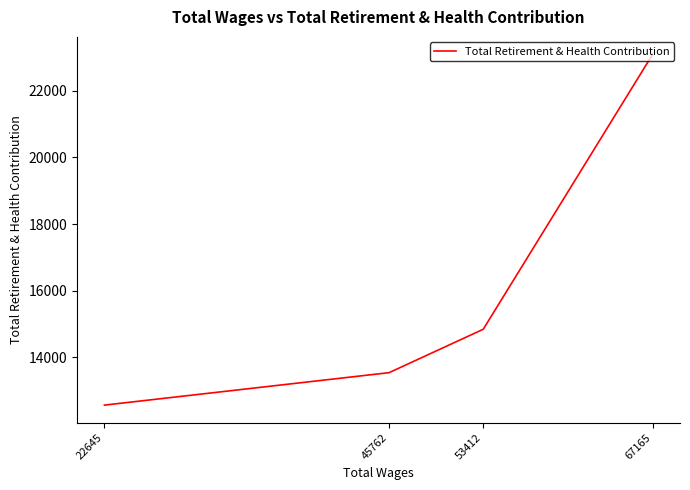

Rank the categories by value from highest to lowest.

67165, 53412, 45762, 22645